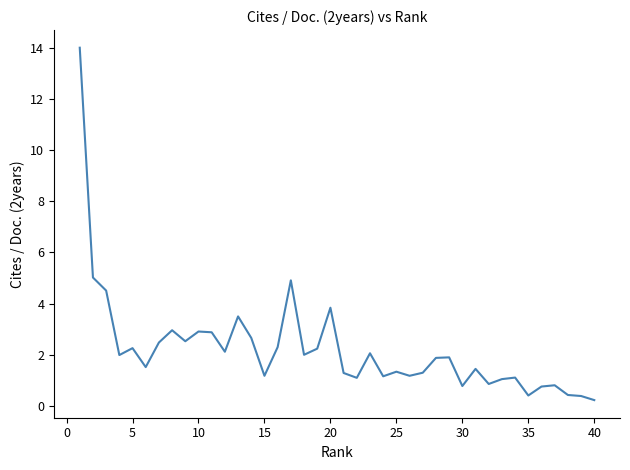

How many lines are shown in the chart?

1